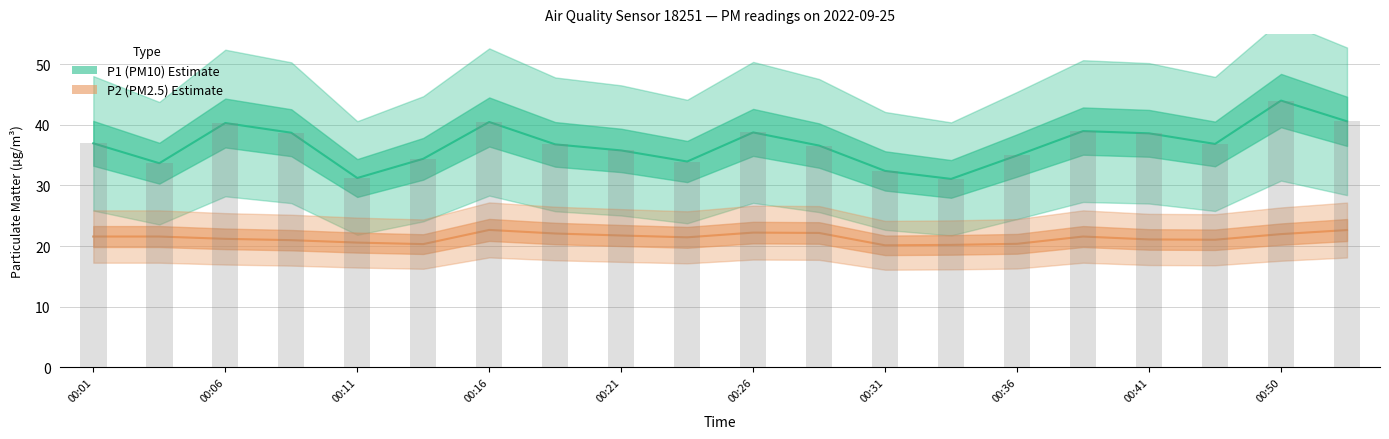

Which series has the largest range (max minus min)?

P1 (PM10)